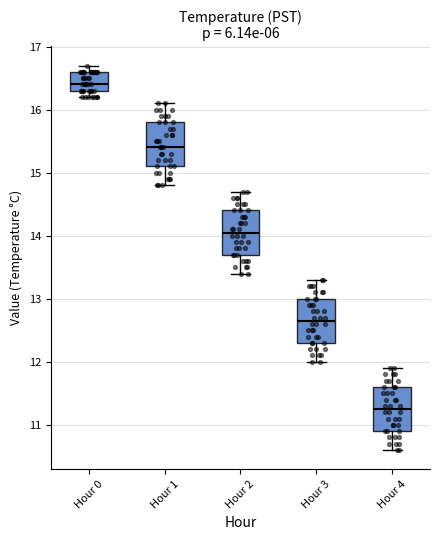

Where is the upper edge of the box for Hour 1 on the y-axis? The values are not printed on the chart, so give them approximately, as read against the axis.

15.8